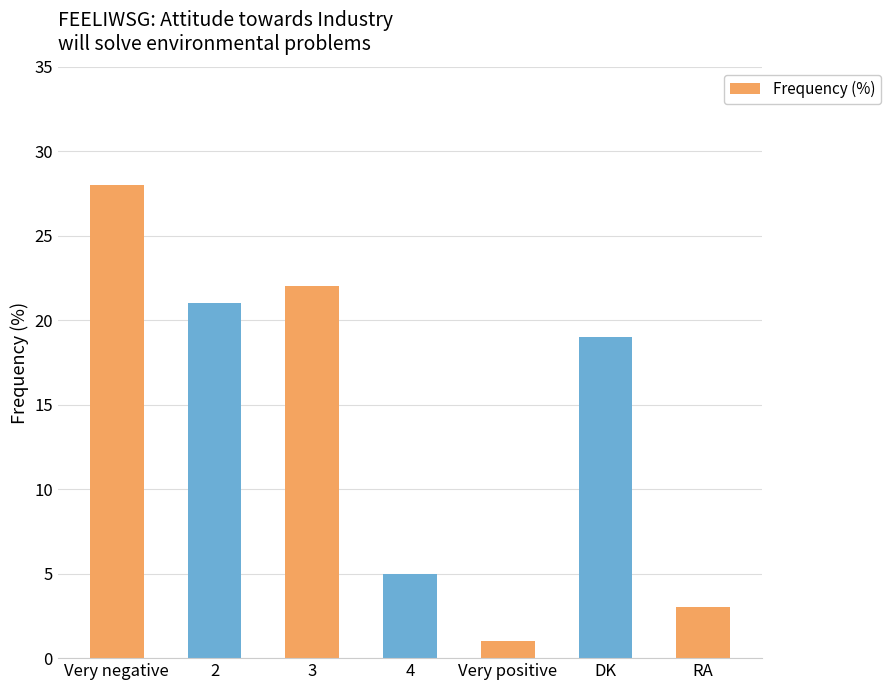

Rank the categories by value from highest to lowest.

Very negative, 3, 2, DK, 4, RA, Very positive